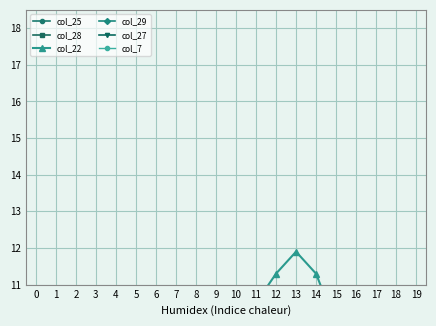

Which series has the largest total across all categories?

col_22